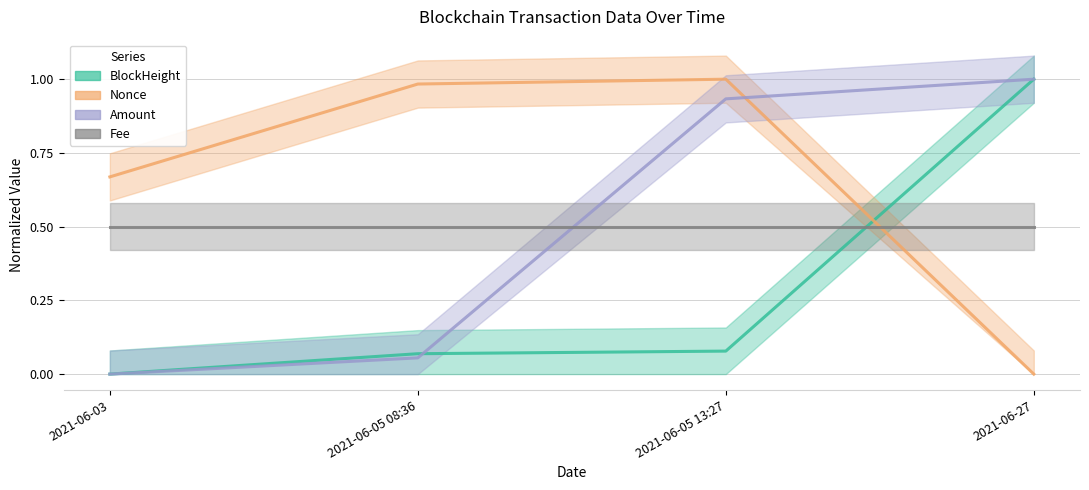

What value does the Nonce series have at 2021-06-03?

0.7